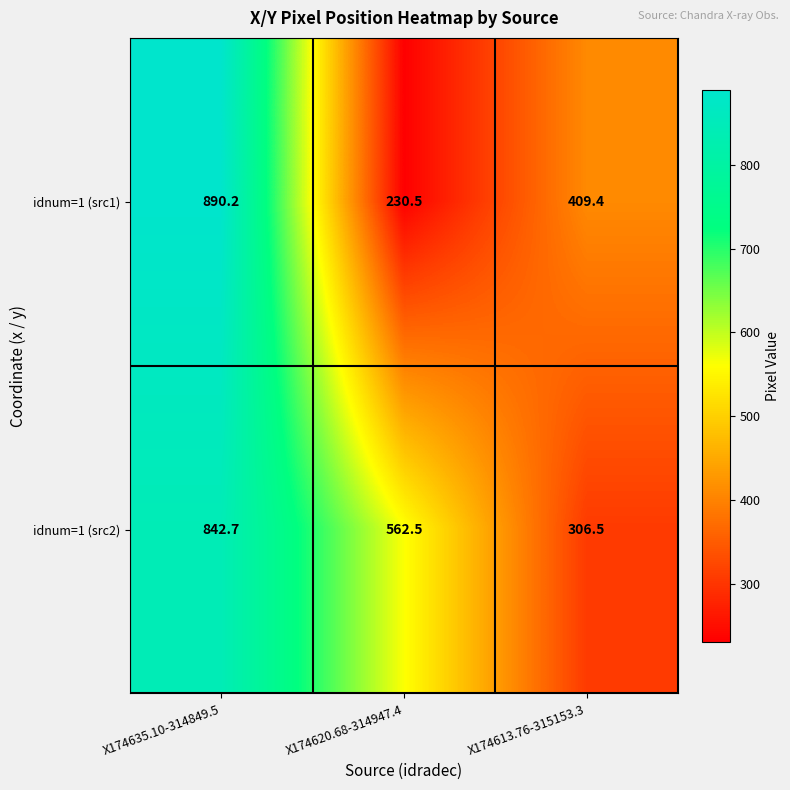

Is the value of idnum=1 (src2) at X174635.10-314849.5 greater than the value of idnum=1 (src1) at X174613.76-315153.3?

Yes